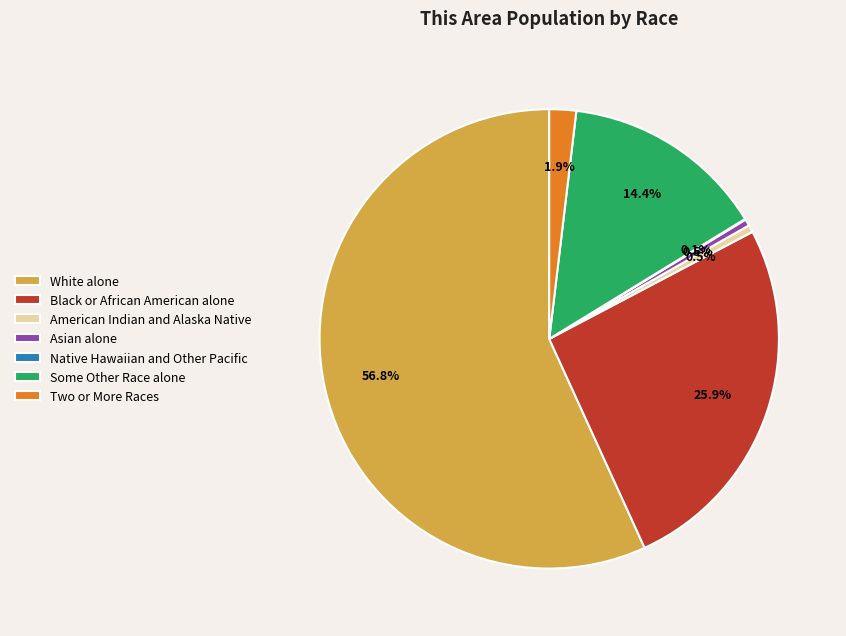

Do Black or African American alone and Asian alone together represent more than half of the pie?

No